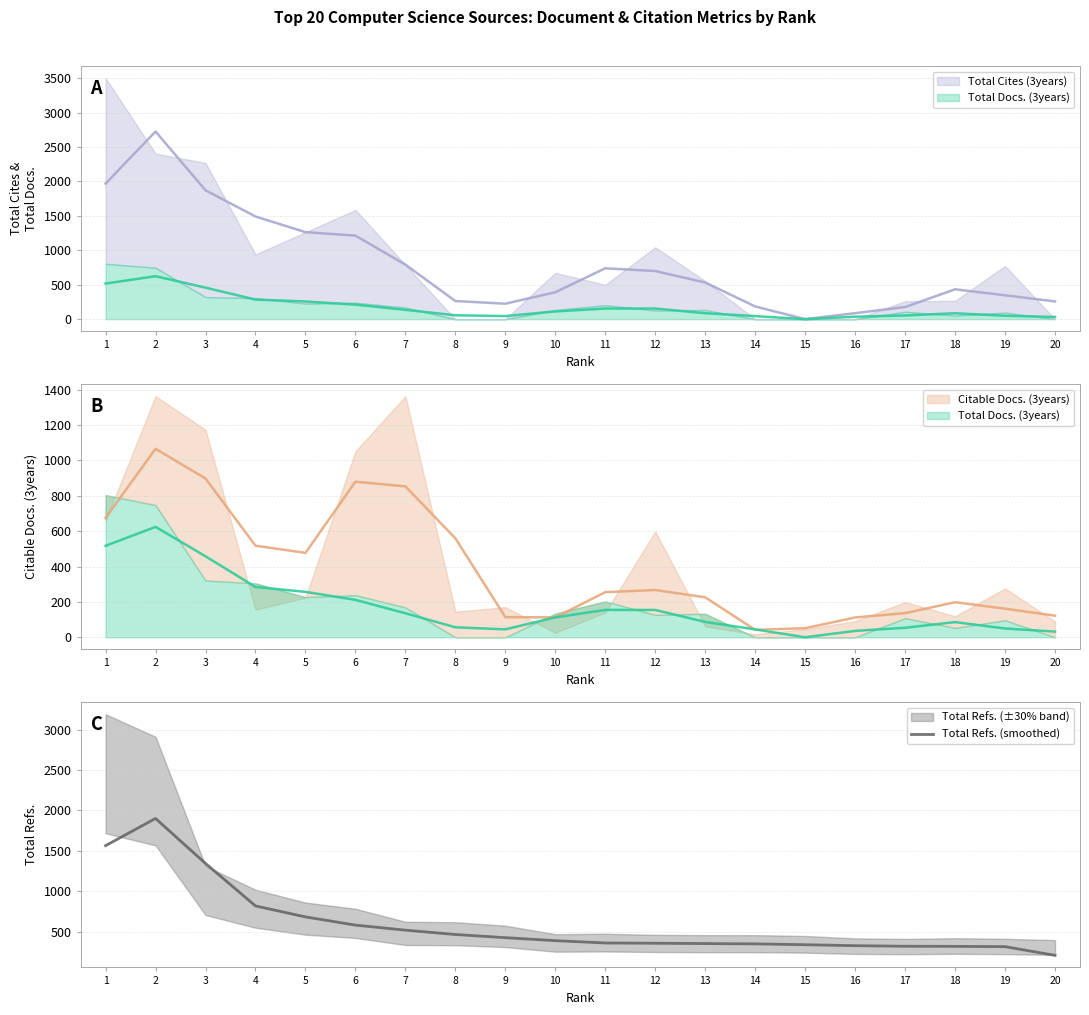

What is the ratio of the value at 14 to the value at 19?

1.1